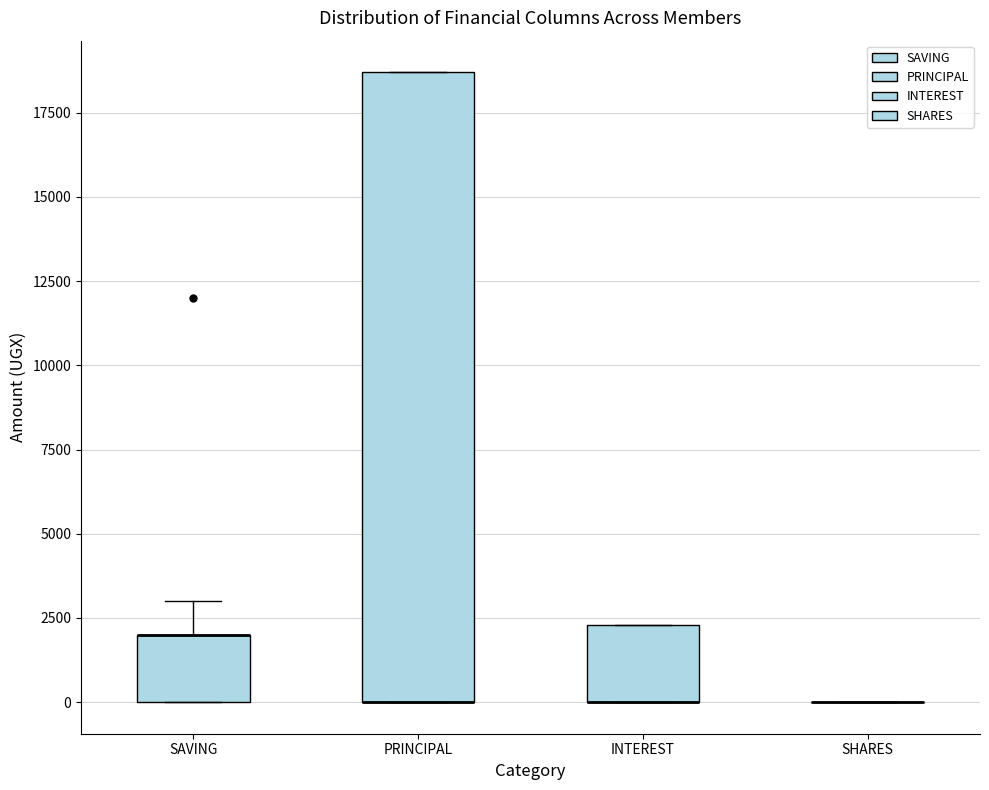

Which box is the tallest, from its lower edge to its upper edge?

PRINCIPAL